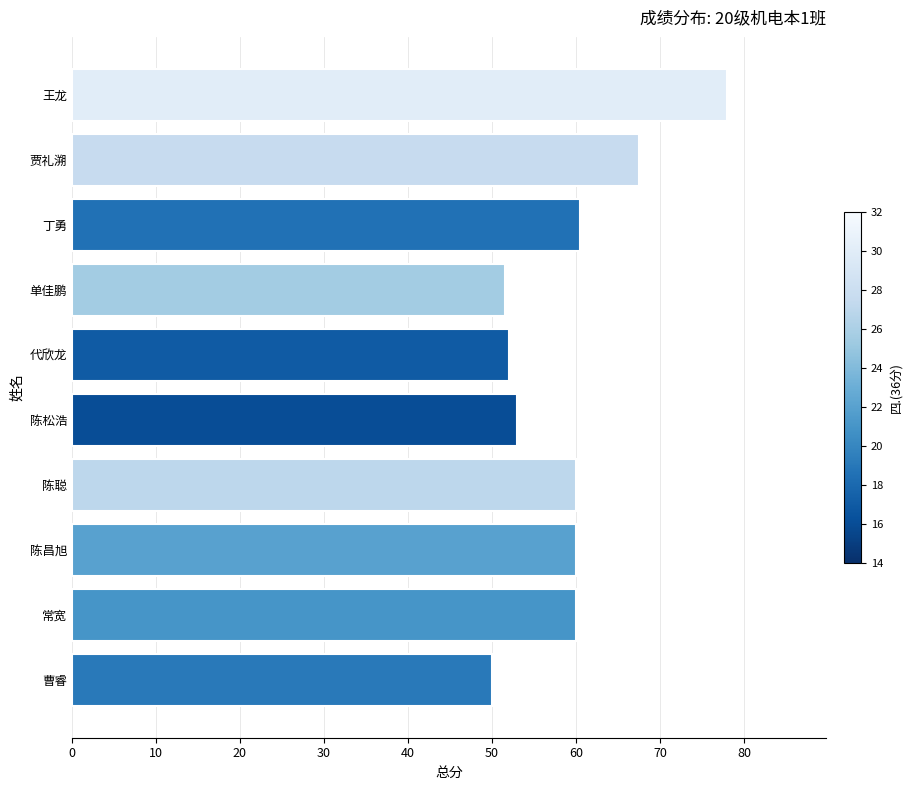

What is the change in value from 陈聪 to 贾礼溯?

+7.5